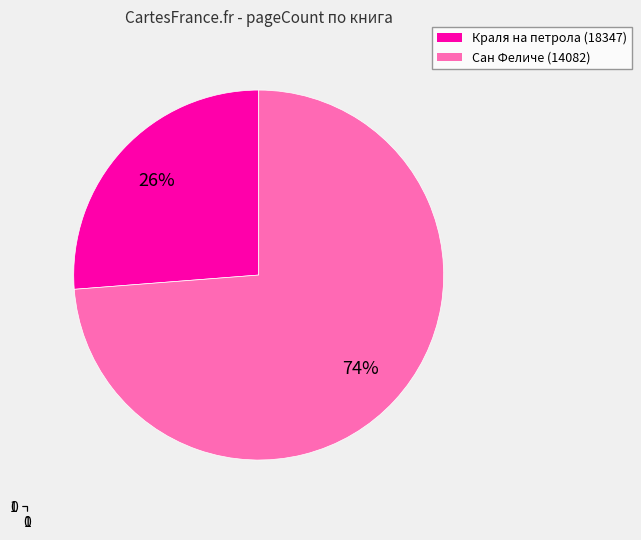

How many segments does this pie chart have?

2